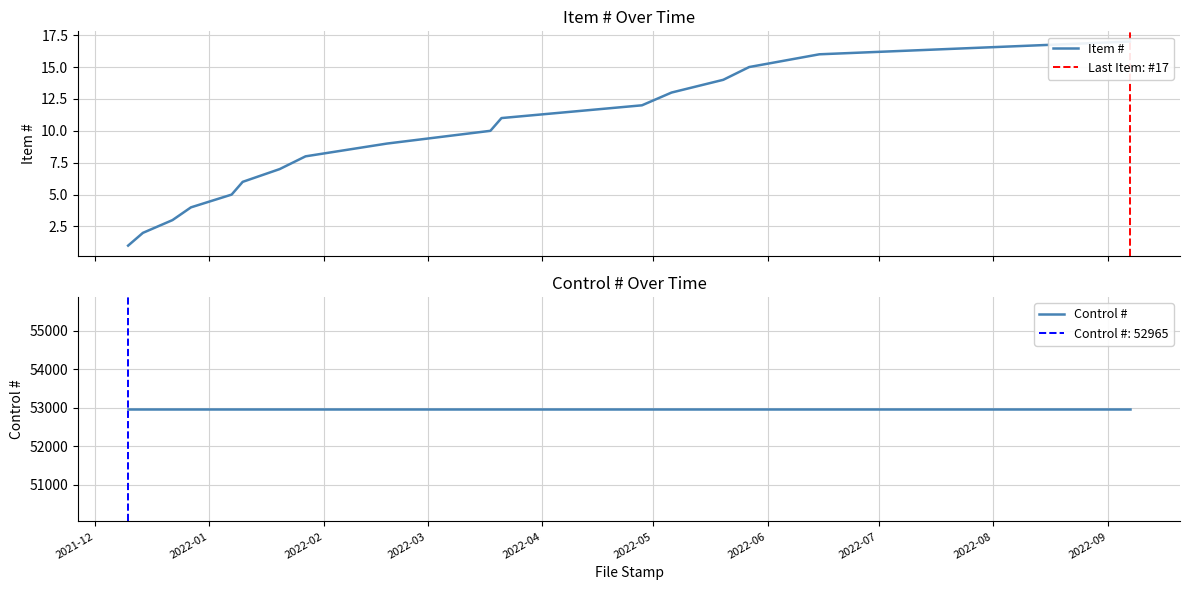

Rank the categories by value from highest to lowest.

2022-09-07, 2022-06-15, 2022-05-27, 2022-05-20, 2022-05-06, 2022-04-28, 2022-03-21, 2022-03-18, 2022-02-18, 2022-01-27, 2022-01-20, 2022-01-10, 2022-01-07, 2021-12-27, 2021-12-22, 2021-12-14, 2021-12-10